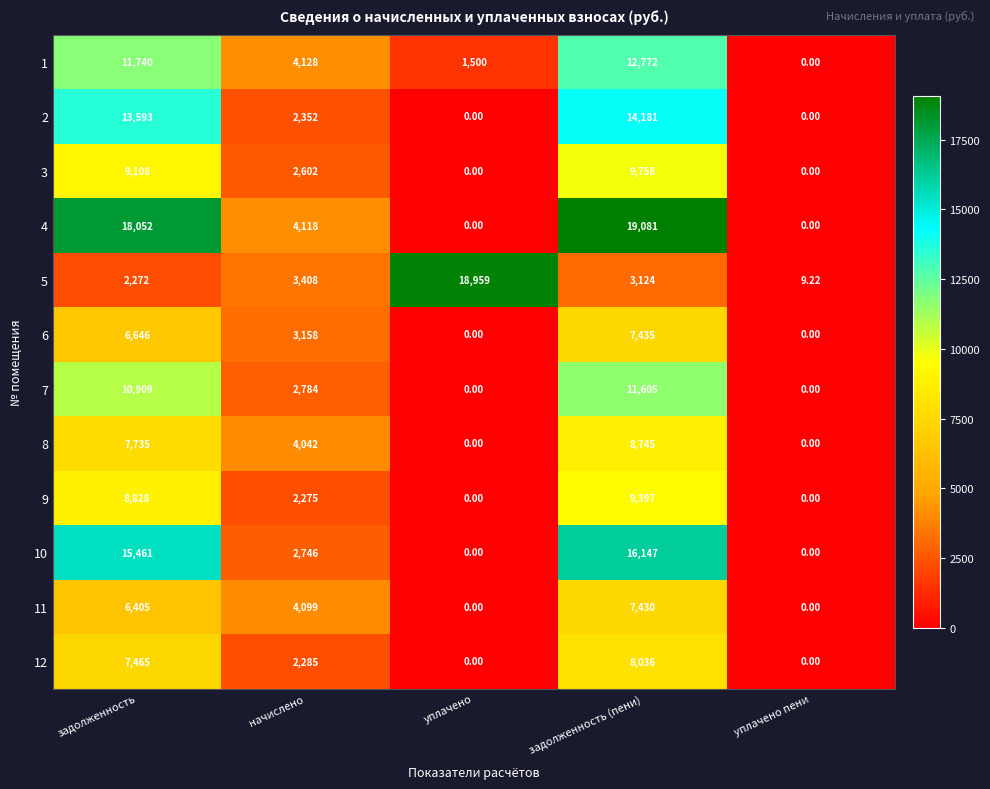

Count the number of data series in this chart.

12